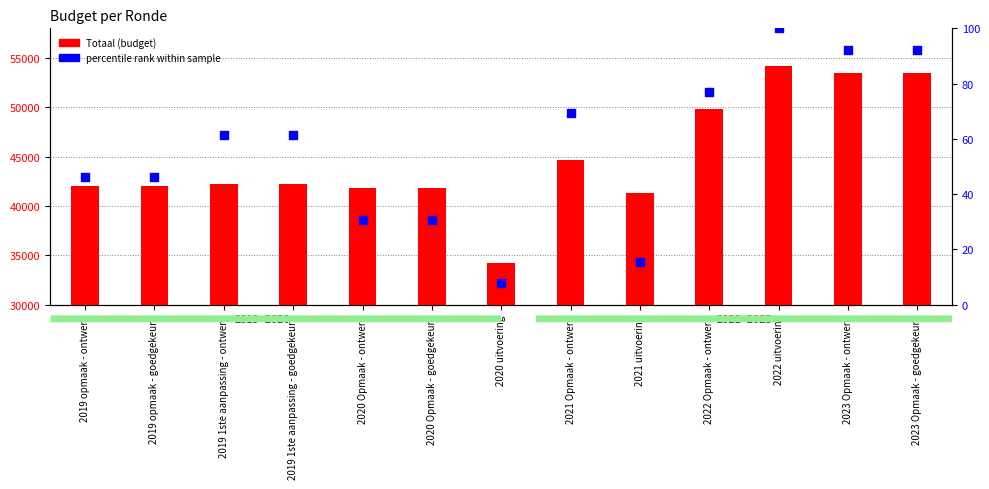

Is the value of Totaal (budget) at 2020 Opmaak - ontwerp greater than the value of percentile rank within sample at 2020 uitvoering?

Yes